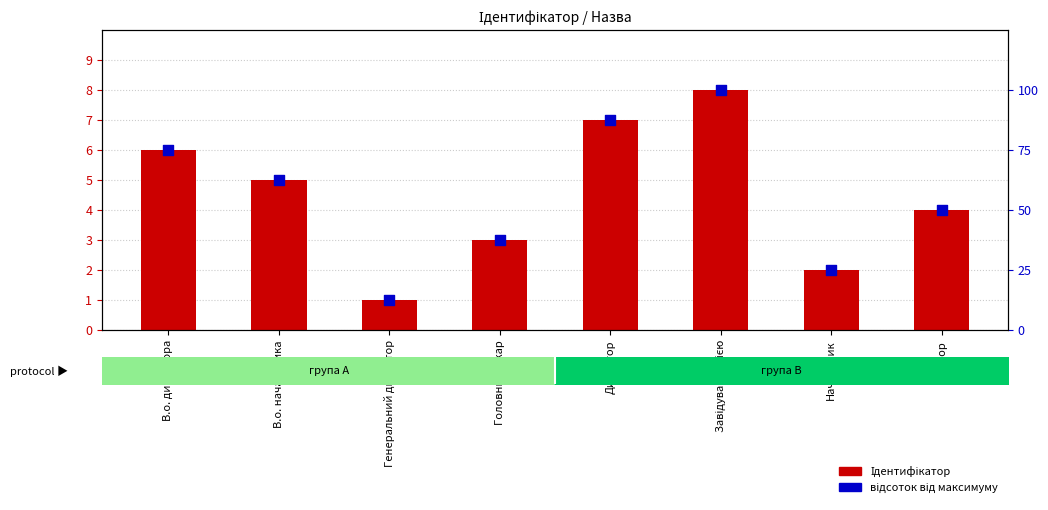

Which series has the largest total across all categories?

відсоток від максимуму